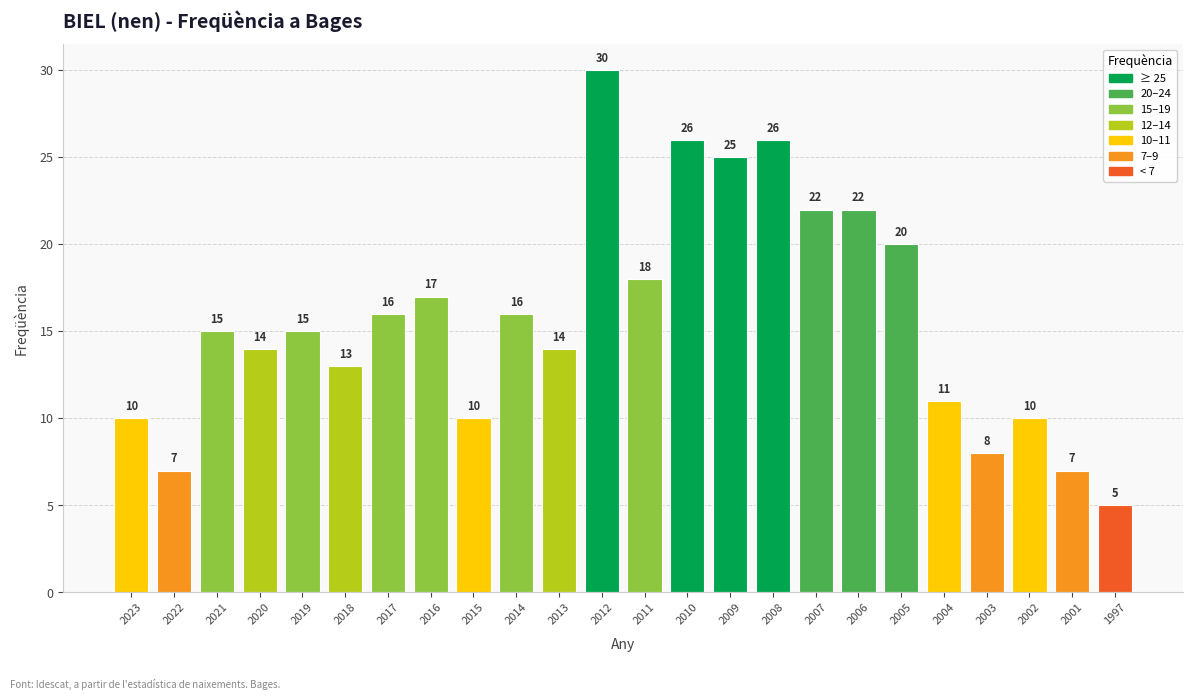

Which has a higher value, 2011 or 2020?

2011